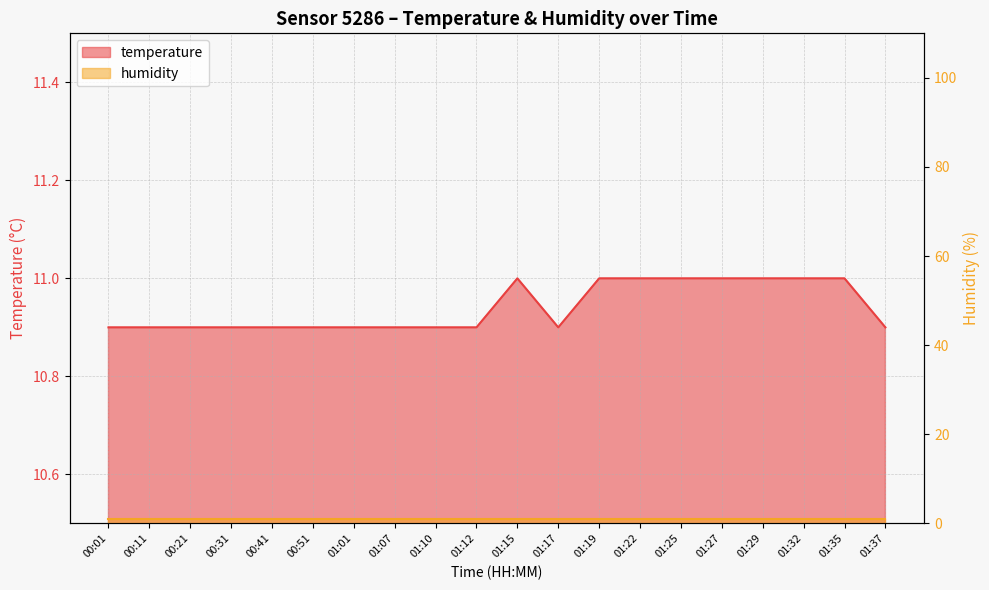

The chart shows a value of 5.5 at 01:37. True or false?

False